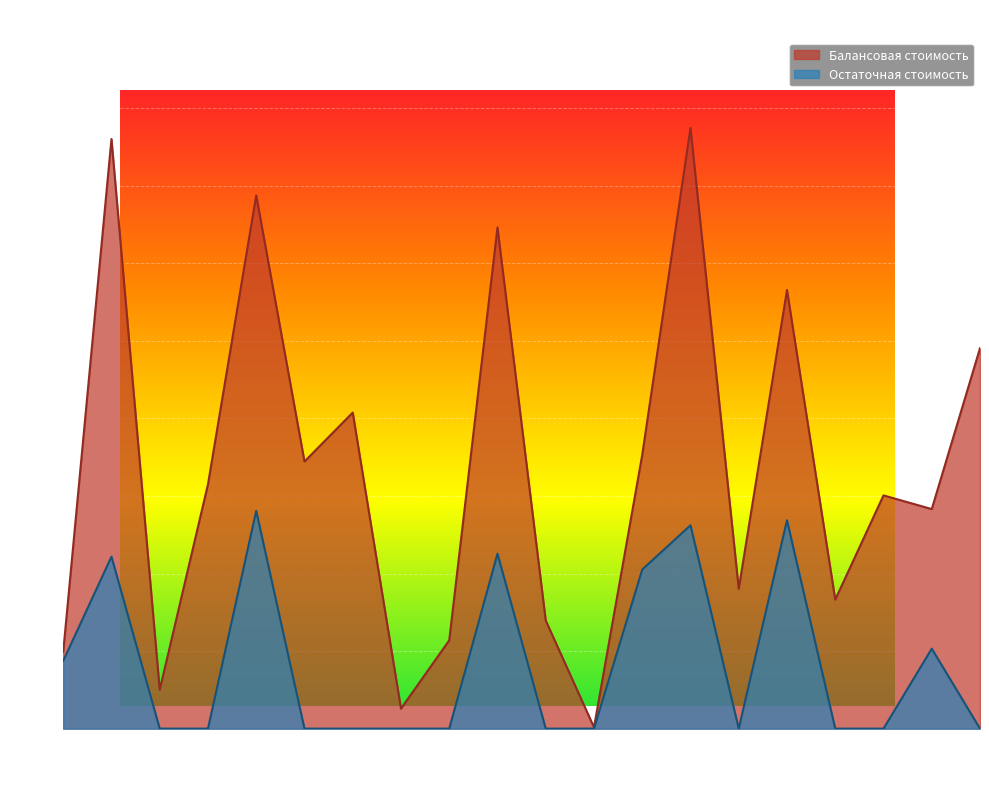

True or false: Остаточная стоимость and Балансовая стоимость intersect in this chart.

False